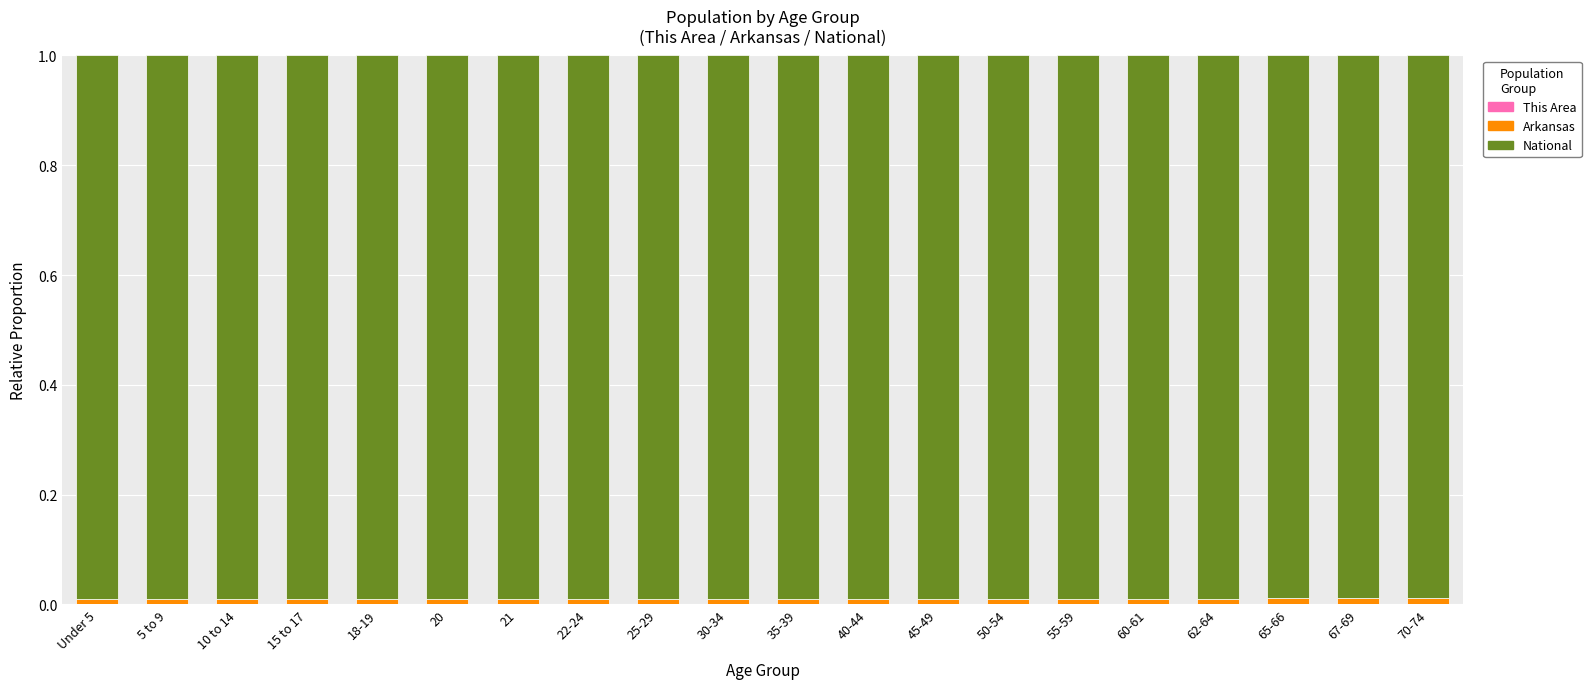

How many series are shown in this chart?

3